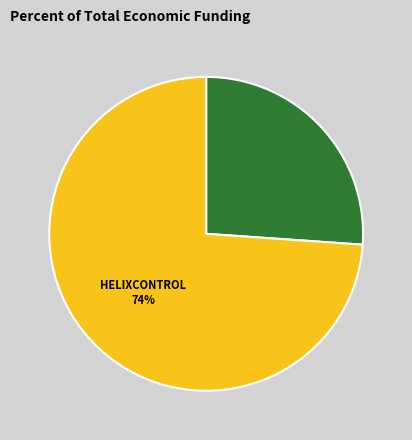

To the nearest percent, what is the average slice percentage?

50%